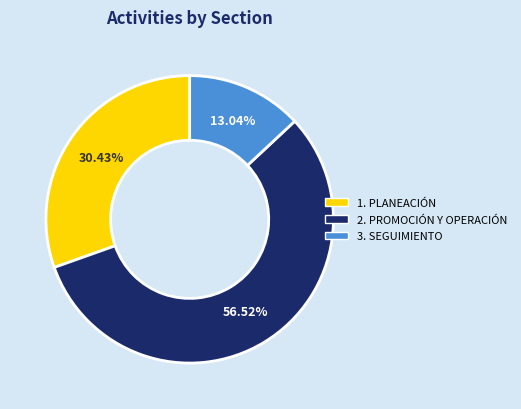

To the nearest percent, what is the average slice percentage?

33%